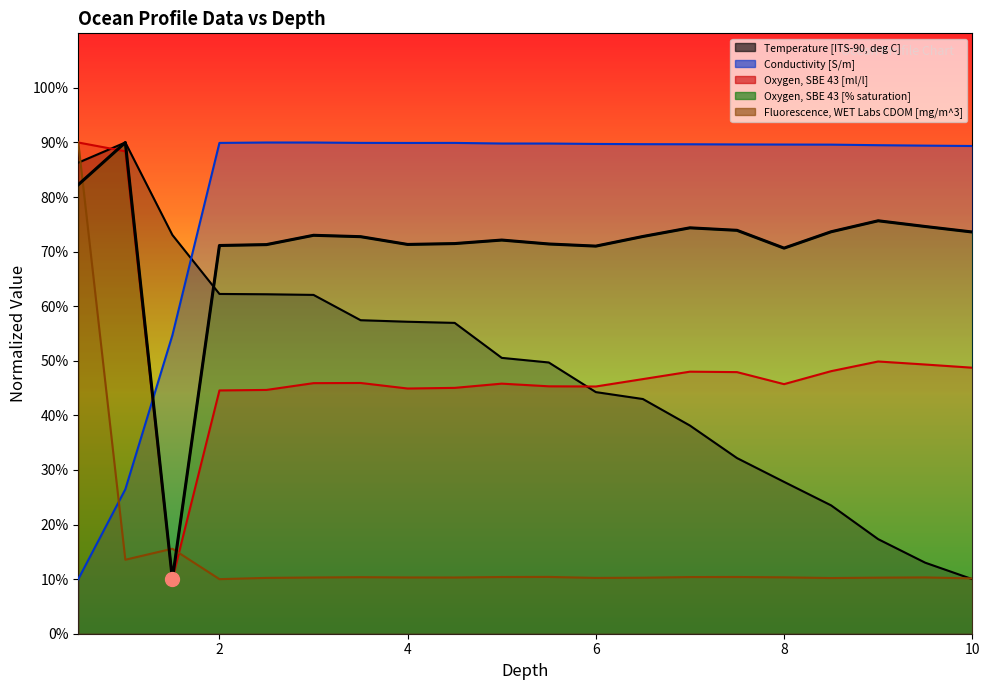

What is the value of the Oxygen, SBE 43 [% saturation] point at the 16th from the left?

70.6